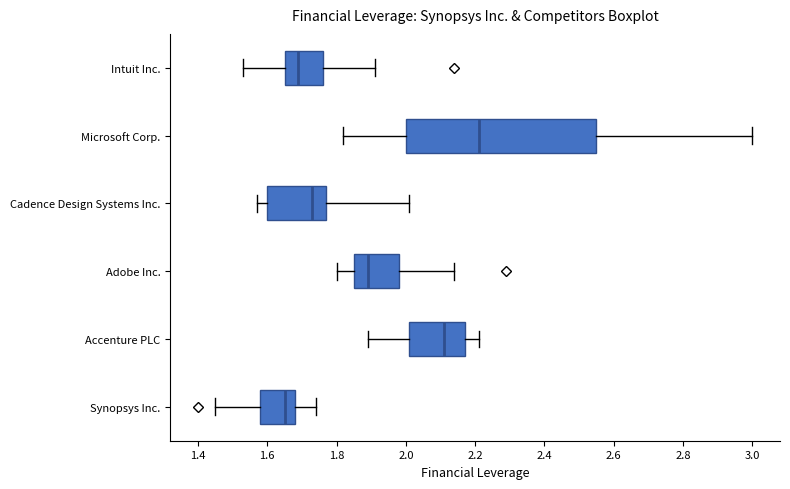

Comparing the boxes themselves (not the whiskers), which one is the widest?

Microsoft Corp.